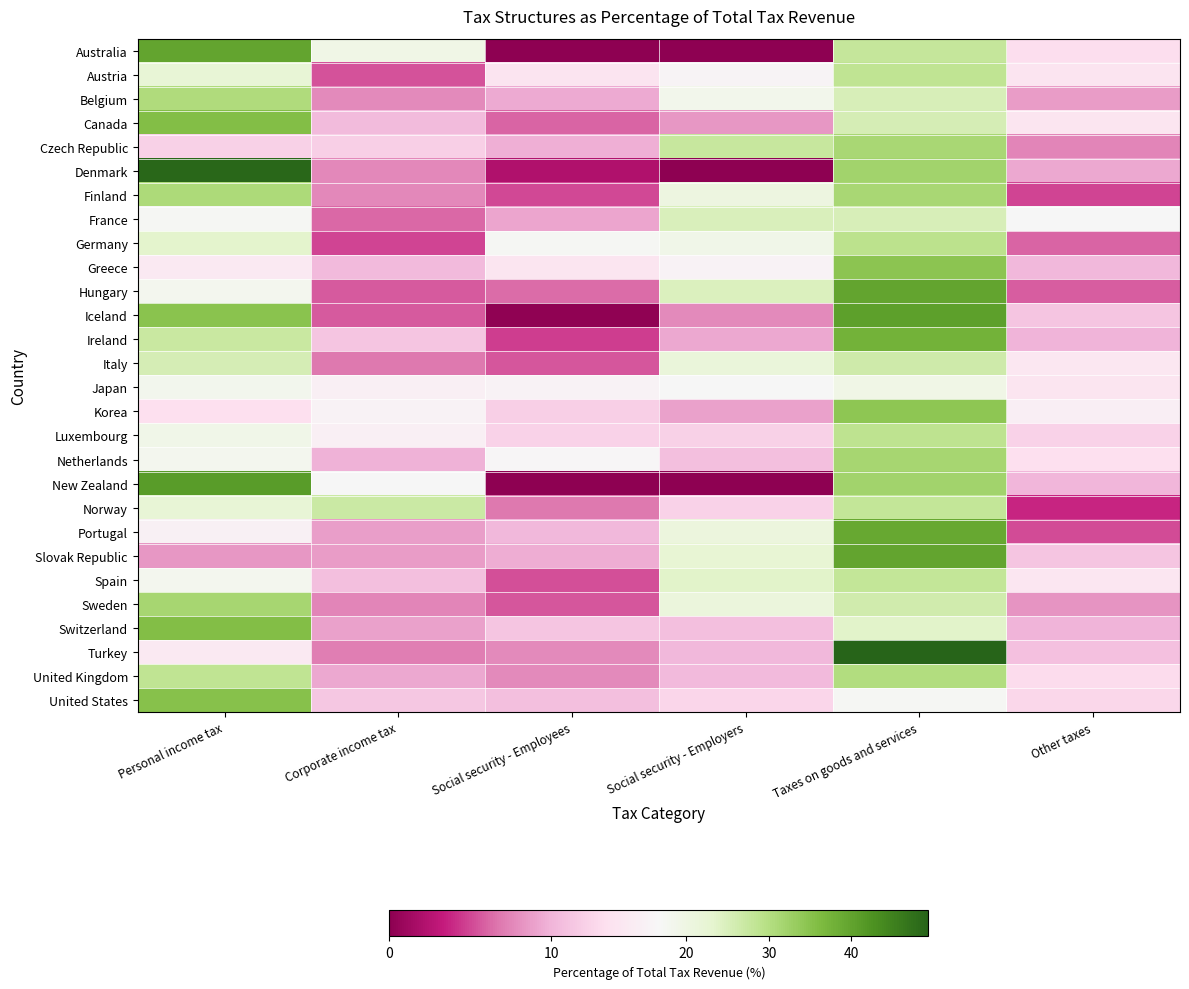

Which has a higher value, Social security - Employers or Corporate income tax?

Corporate income tax